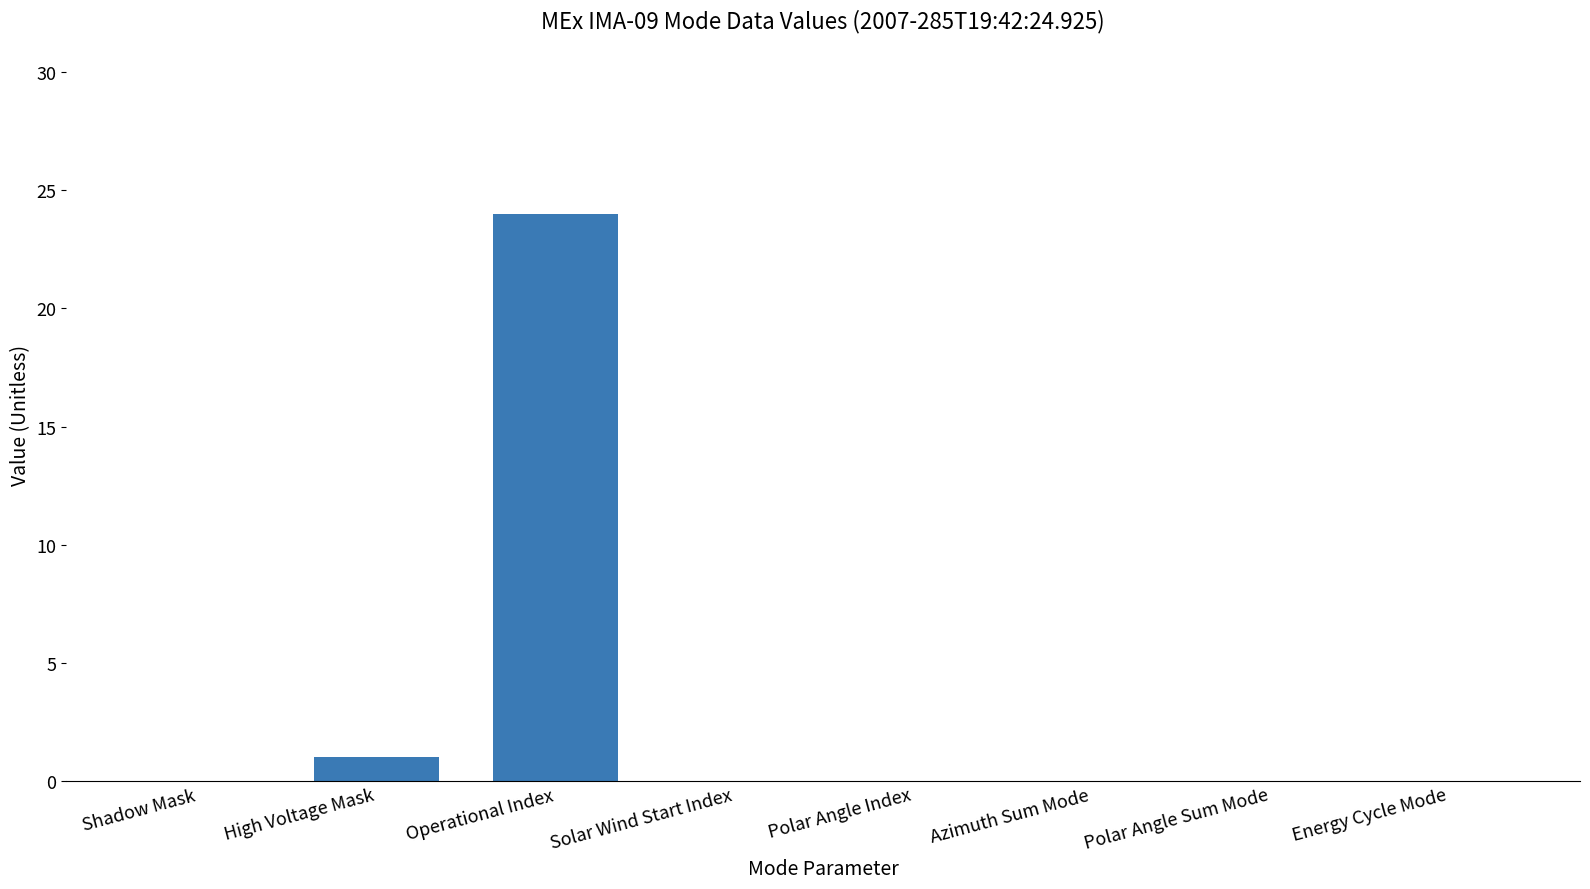

True or false: the data shows 0 at Energy Cycle Mode.

True